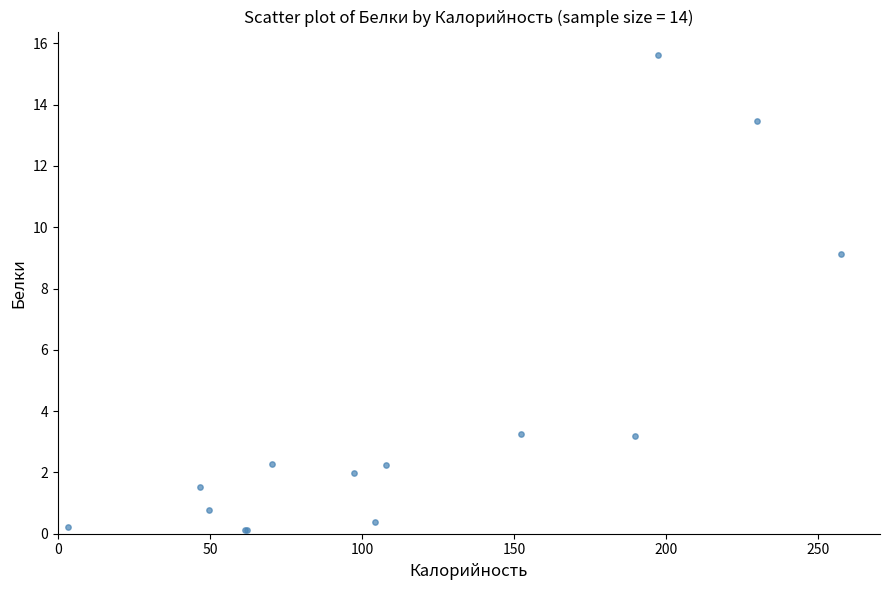

What Y value in the scatter plot is closest to 7?

9.1